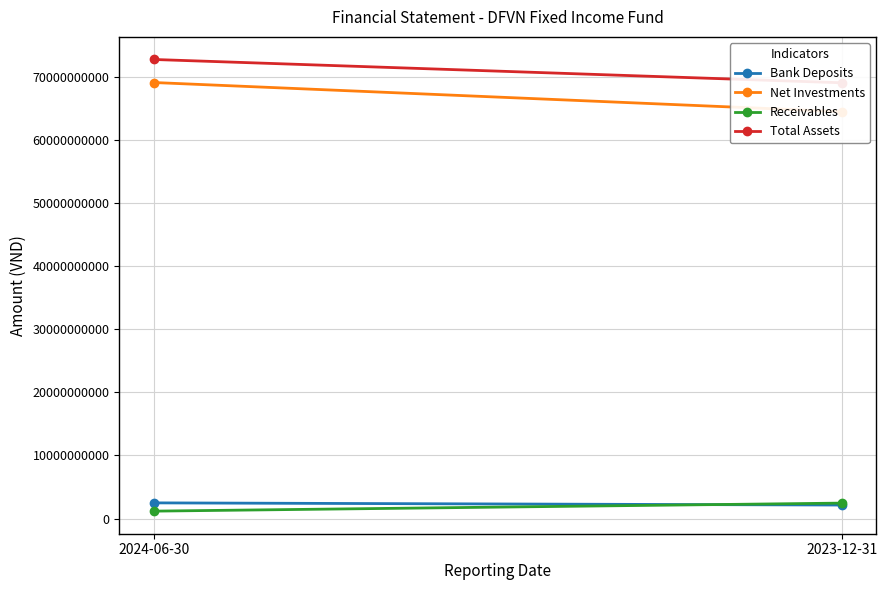

What is the smallest value displayed?

1170996711